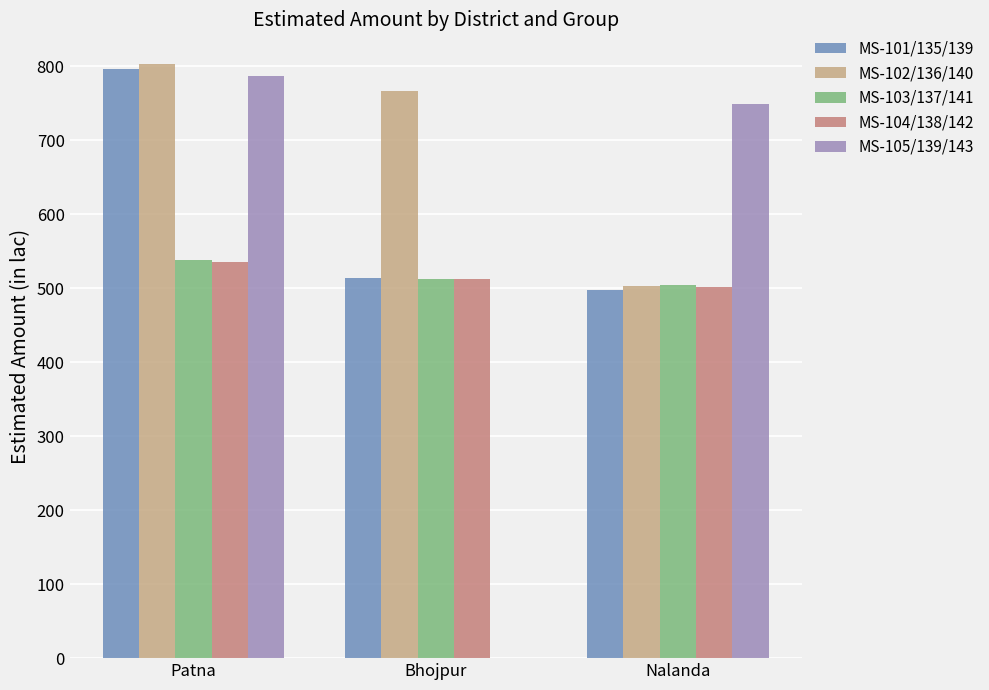

How many series are shown in this chart?

5